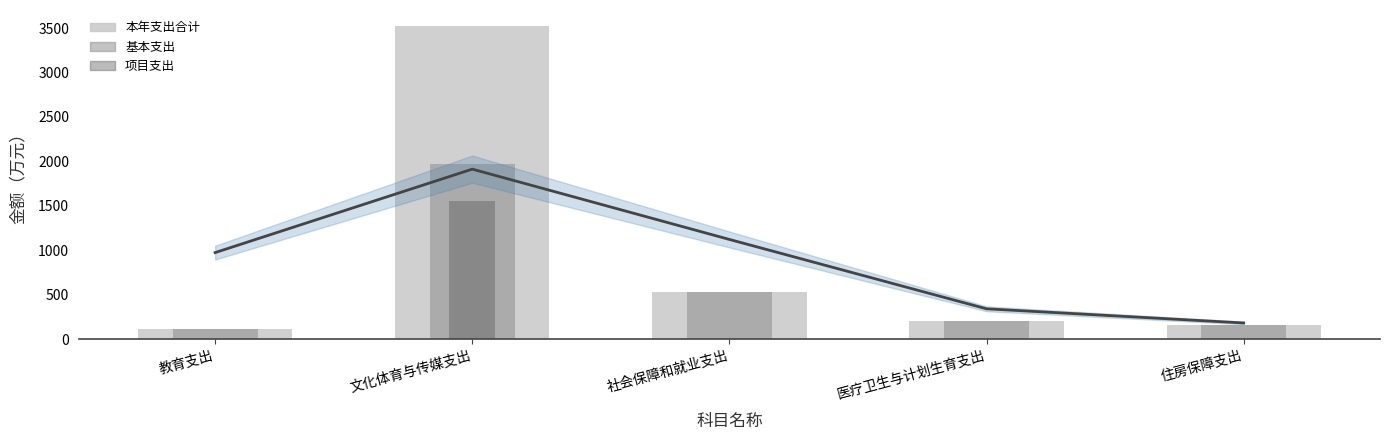

At which category is the sum across all series the highest?

文化体育与传媒支出